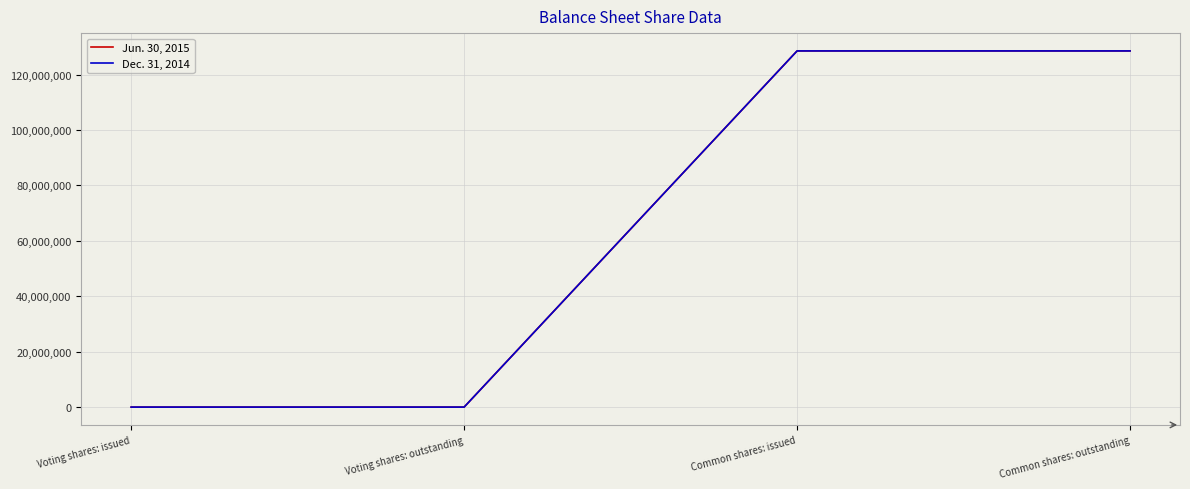

What is the difference between the maximum and minimum values in the Jun. 30, 2015 series?

128544173